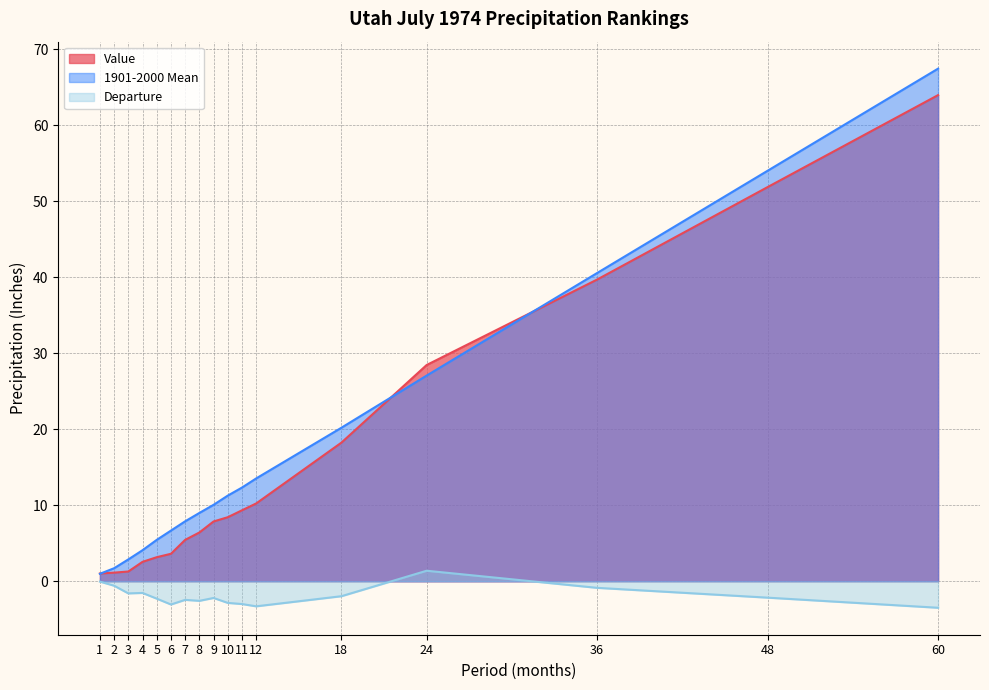

True or false: Departure and Value intersect in this chart.

False